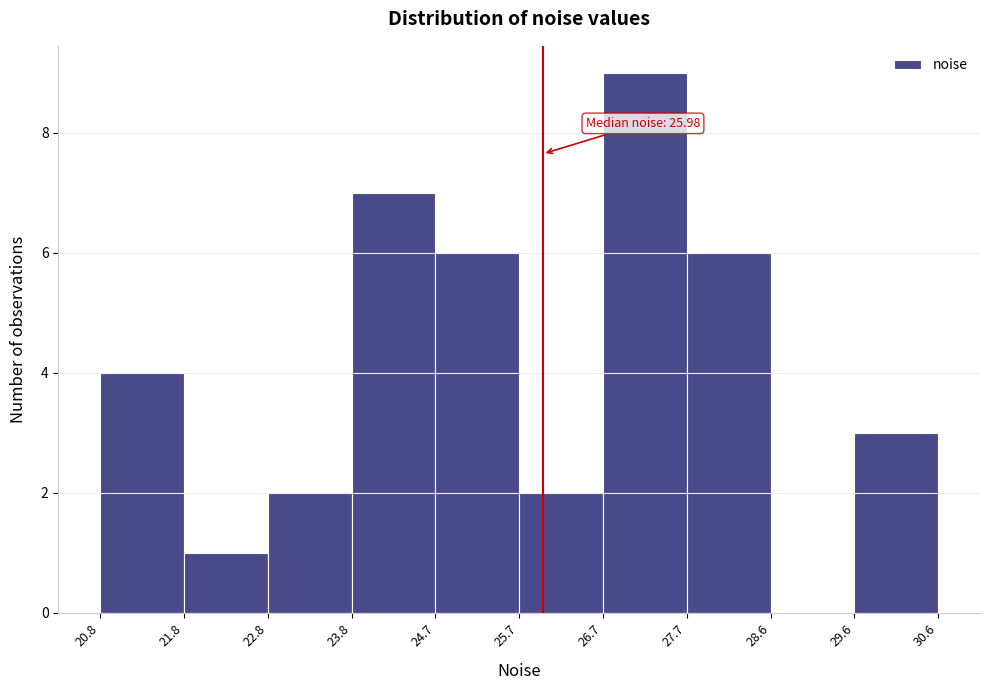

Over which range of the x-axis is the bar tallest?

26.7 to 27.7